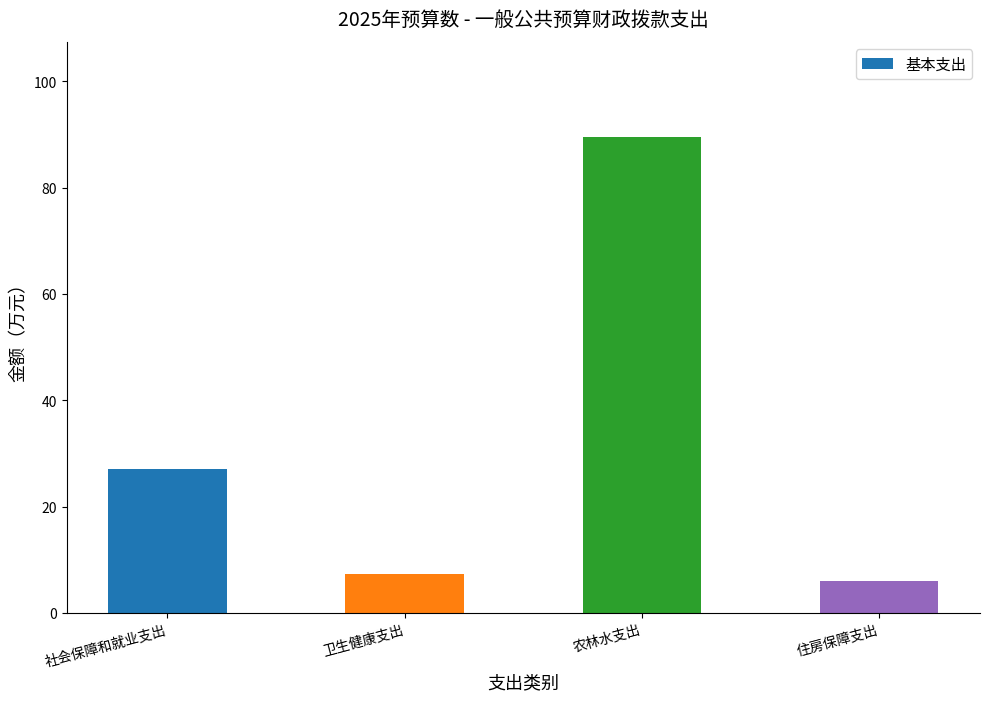

What is the greatest value displayed?

89.5